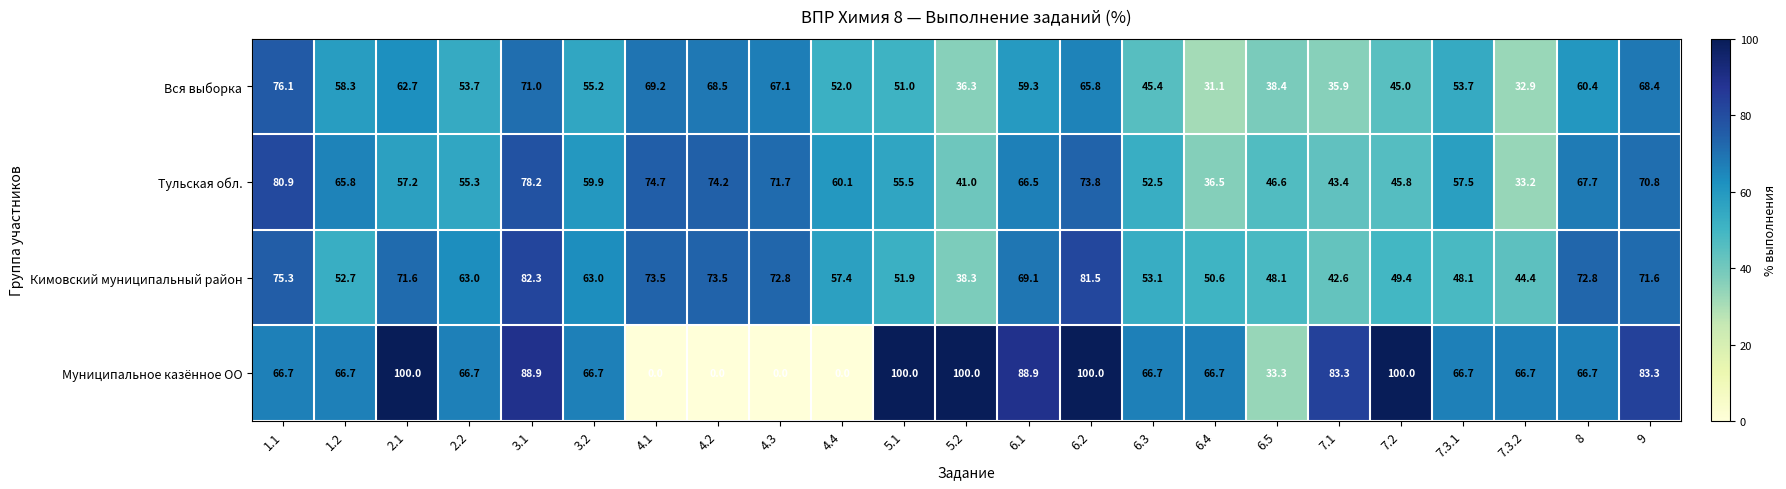

At which category is the sum across all series the highest?

6.2